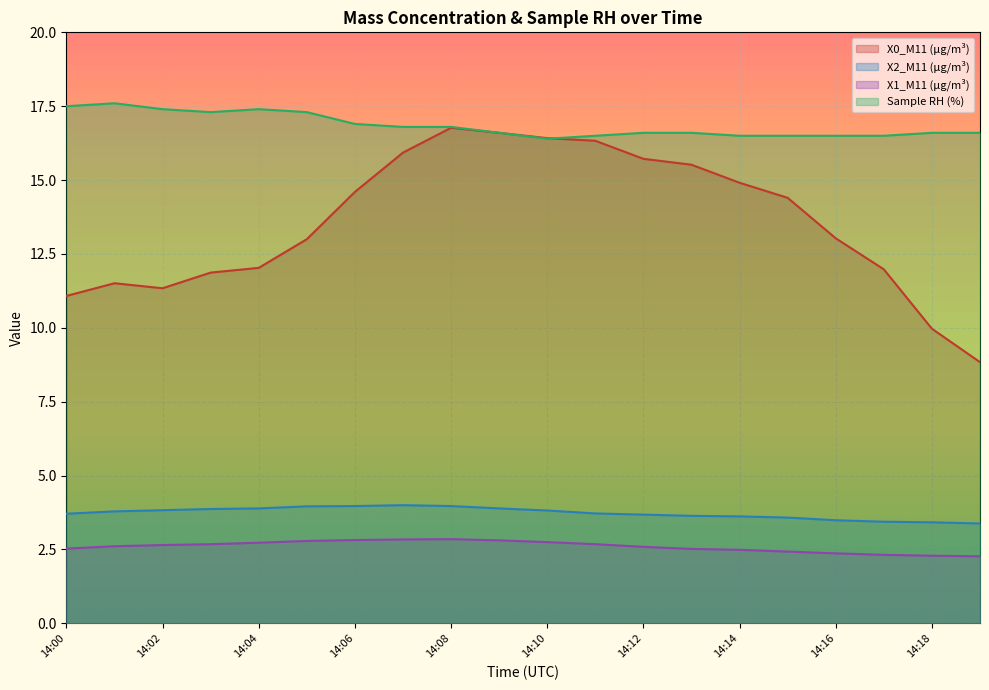

Rank the series at 14:18 from lowest to highest value.

X1_M11 (μg/m³), X2_M11 (μg/m³), X0_M11 (μg/m³), Sample RH (%)